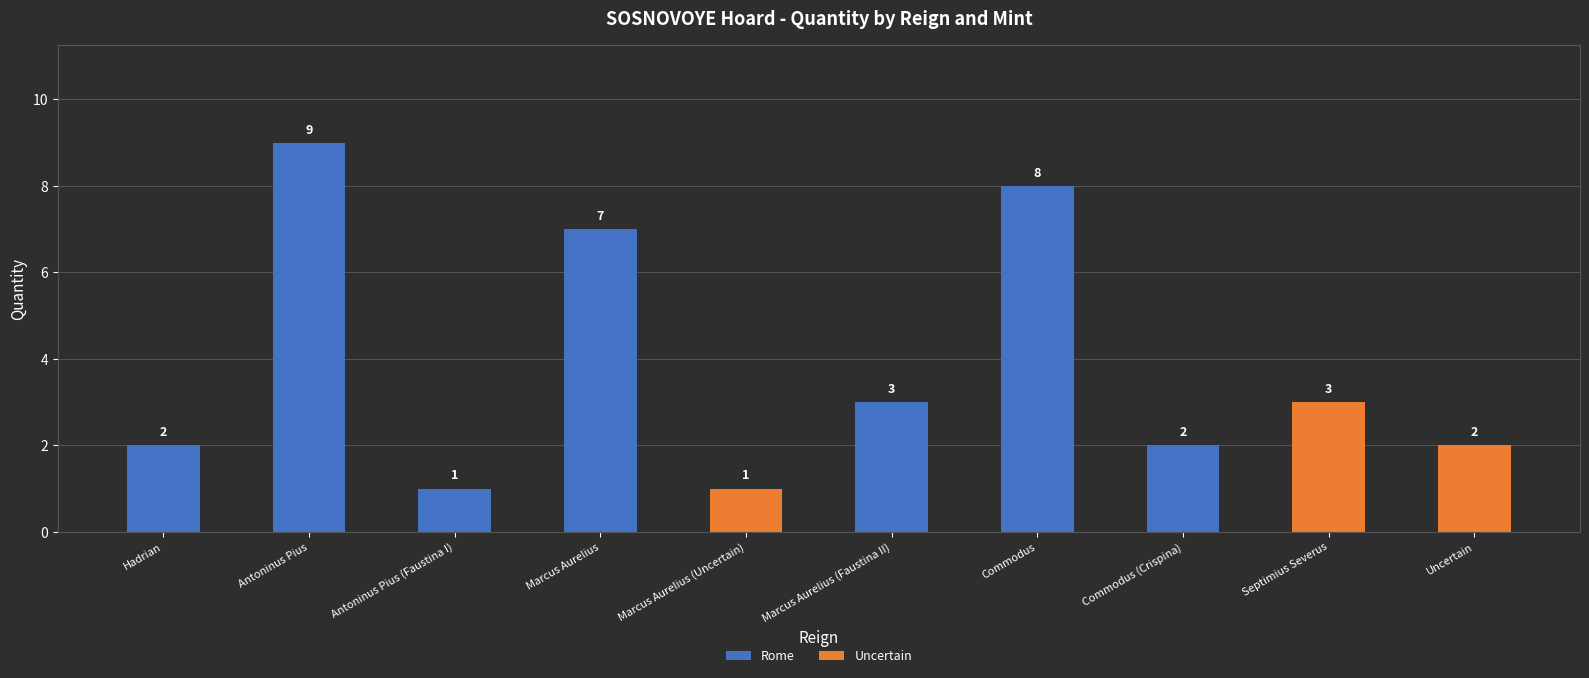

What is the sum of all Rome values?

32